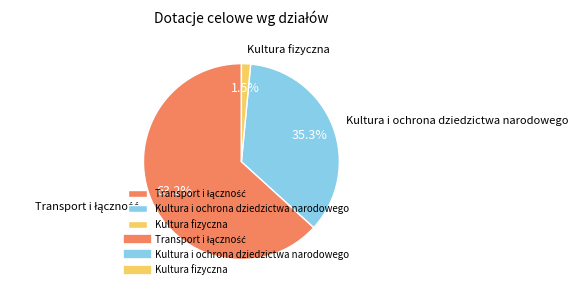

To the nearest percent, what portion does Kultura i ochrona dziedzictwa narodowego represent?

35%